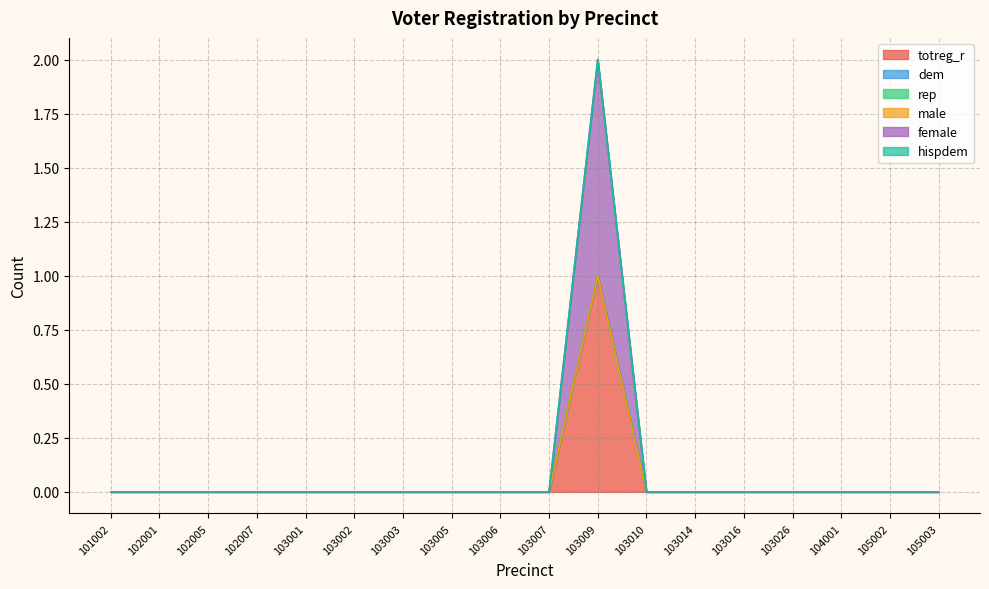

What is the maximum value shown in the chart?

1